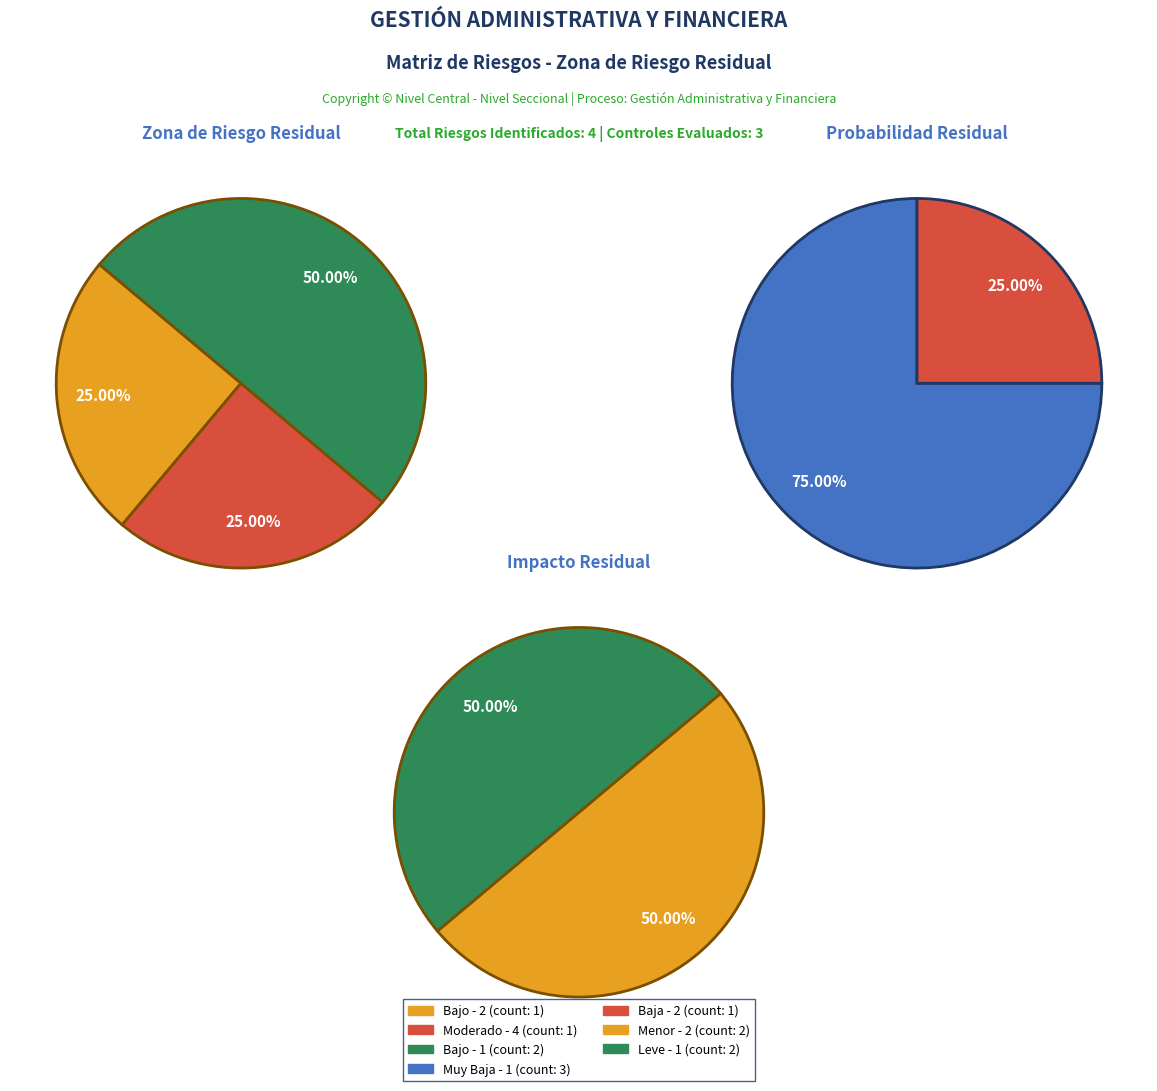

Is it true that Bajo - 1 is 4% of the pie?

False